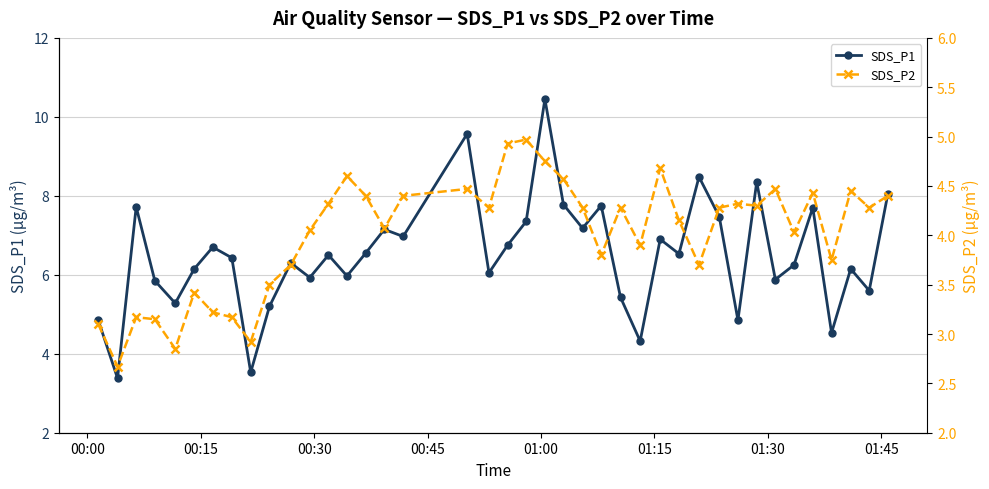

Which series has the largest range (max minus min)?

SDS_P1